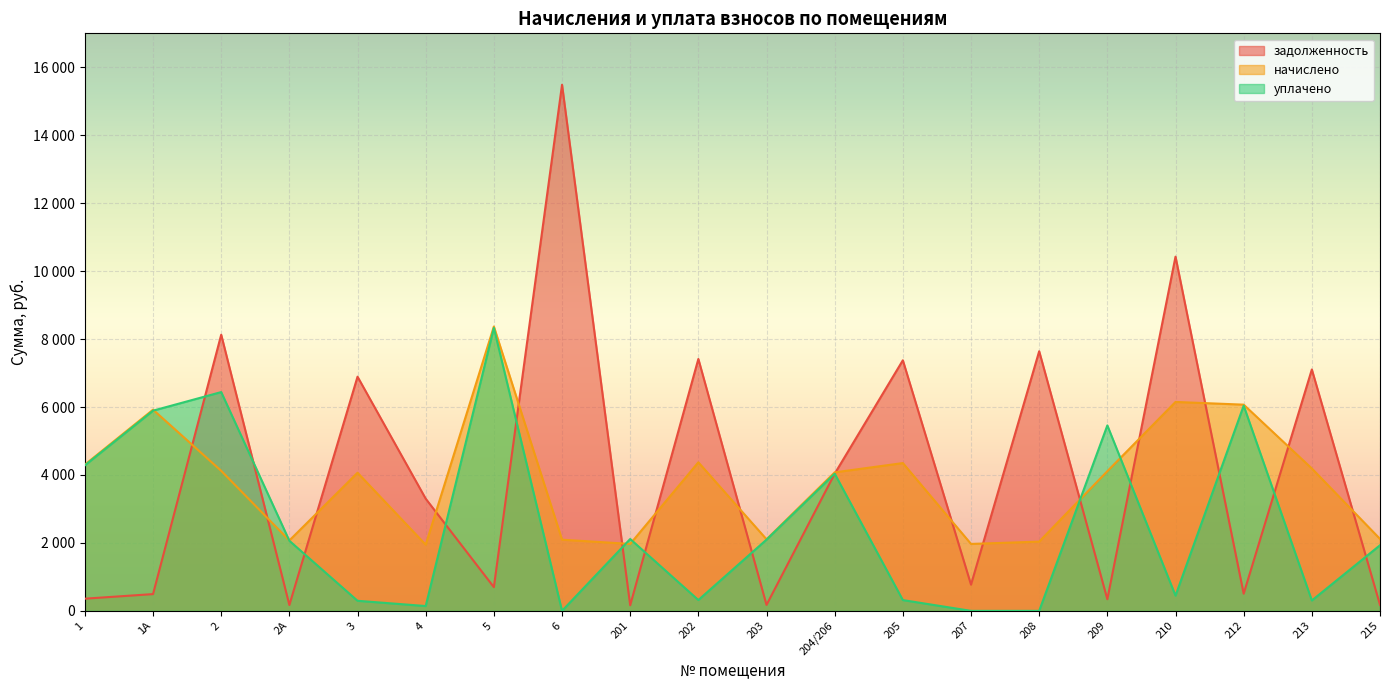

How many values in the начислено series are below 4111?

10